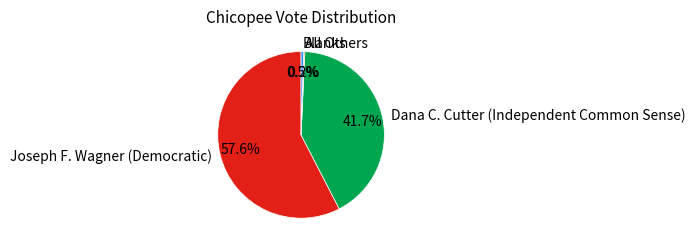

True or false: Joseph F. Wagner (Democratic) accounts for 58% of the total.

True